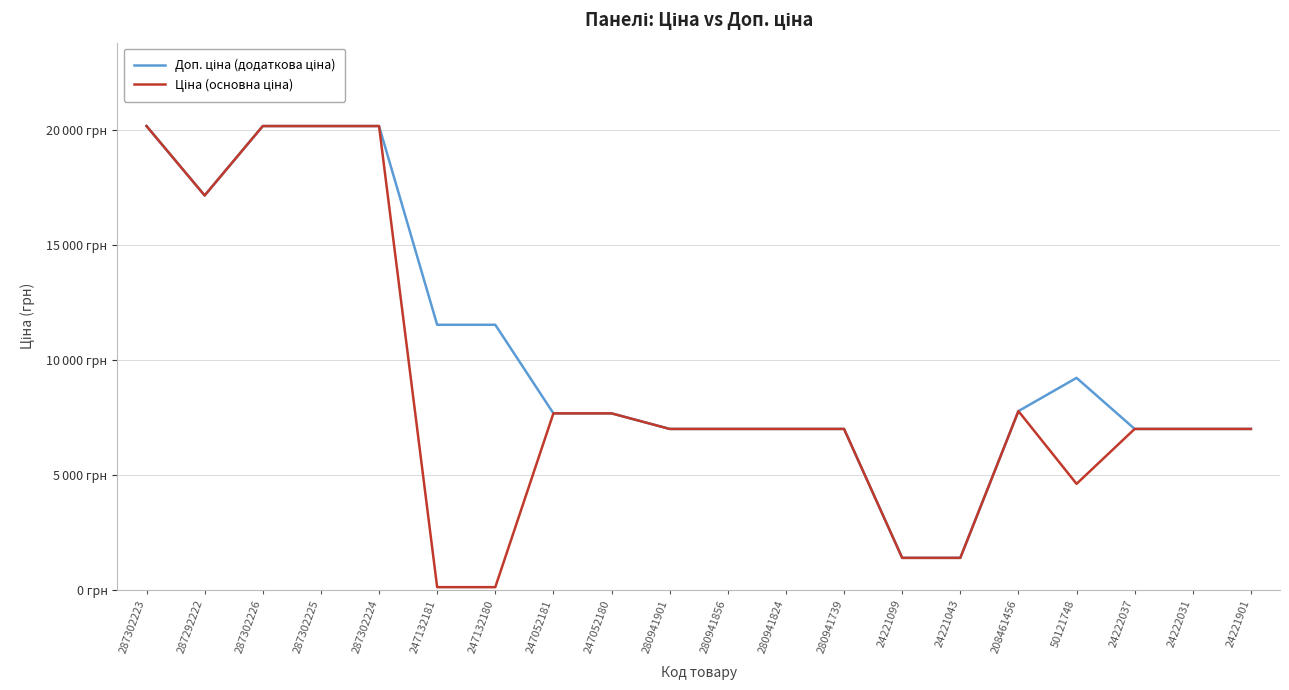

Which has a higher value, 287292222 or 287302226?

287302226